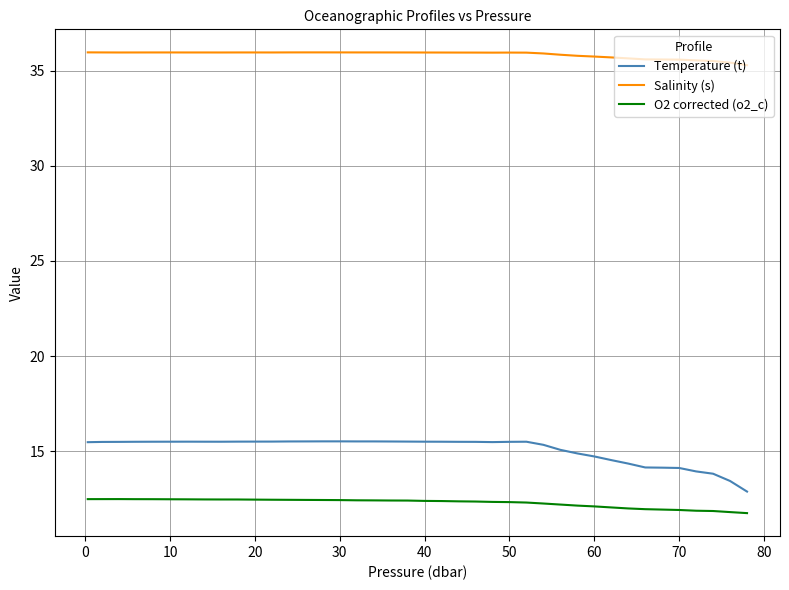

True or false: Temperature (t) and O2 corrected (o2_c) intersect in this chart.

False